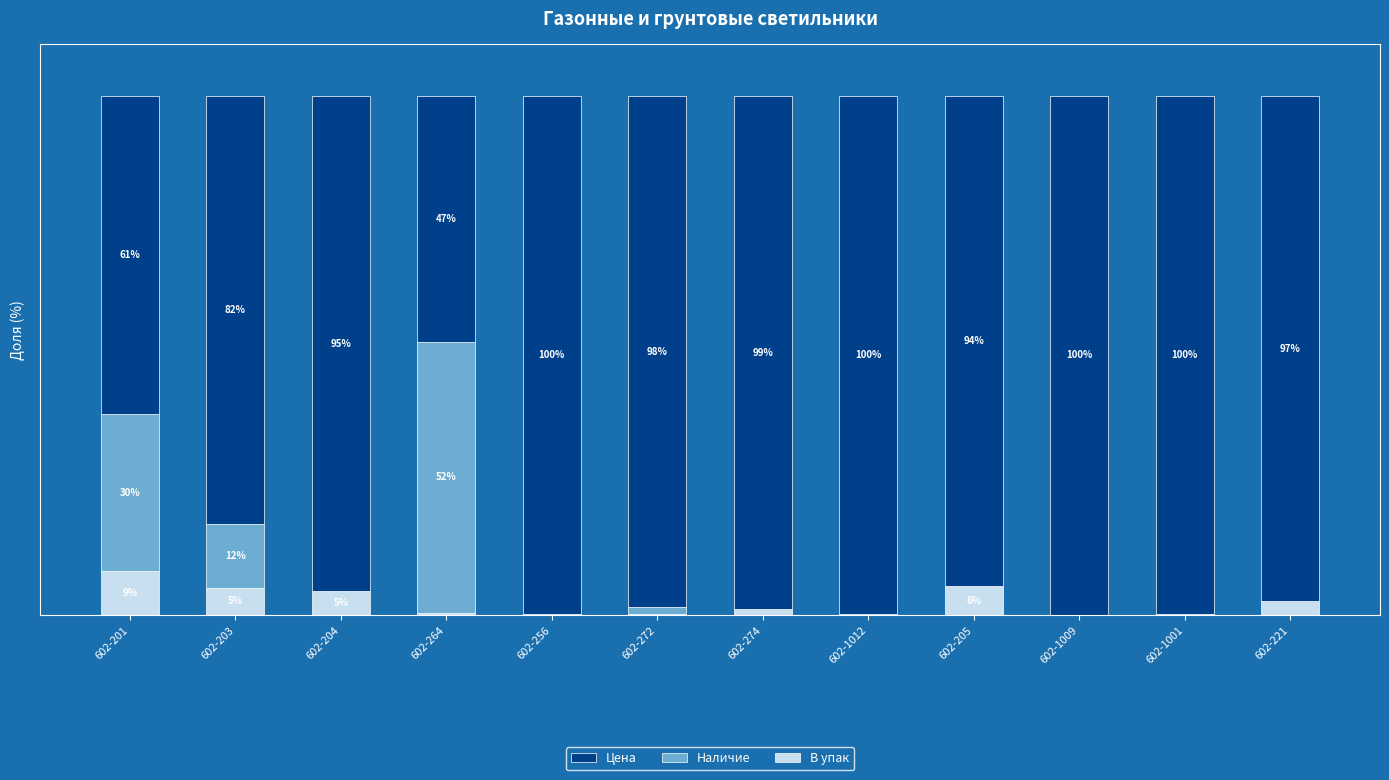

List the labels in order of Наличие value, largest first.

602-264, 602-201, 602-203, 602-272, 602-204, 602-256, 602-274, 602-1012, 602-205, 602-1009, 602-1001, 602-221